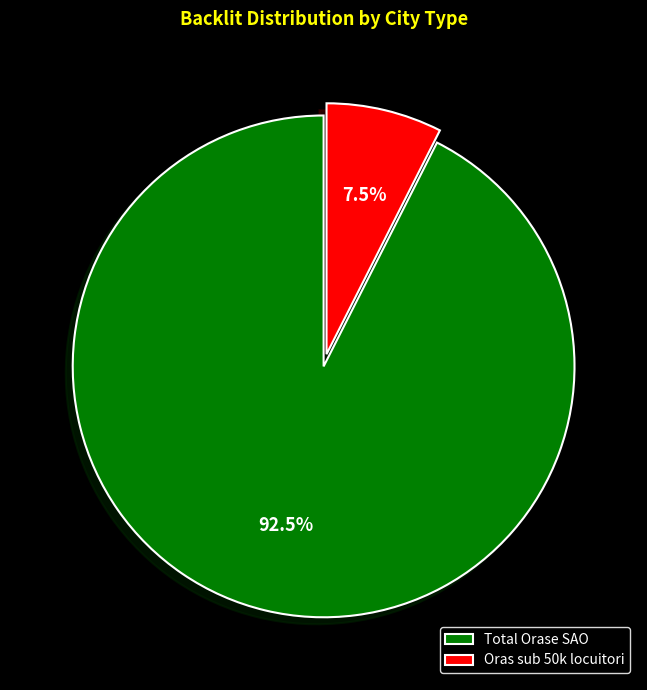

Combined, what portion of the pie is Total Orase SAO and Oras sub 50k locuitori?

100.0%